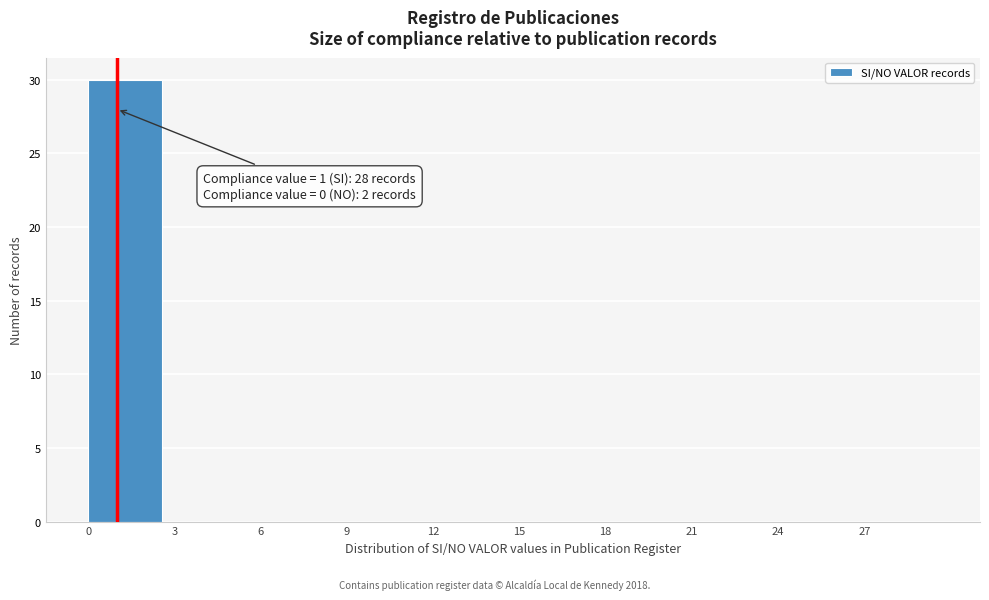

Over which range of the x-axis is the bar tallest?

0 to 3